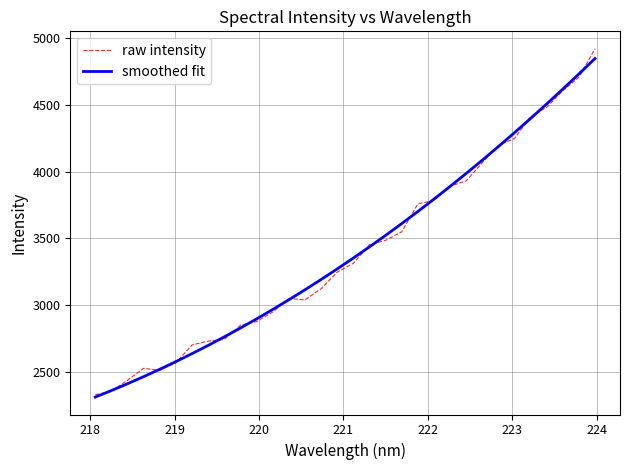

True or false: smoothed fit has more than 0 points higher than both neighbors.

False